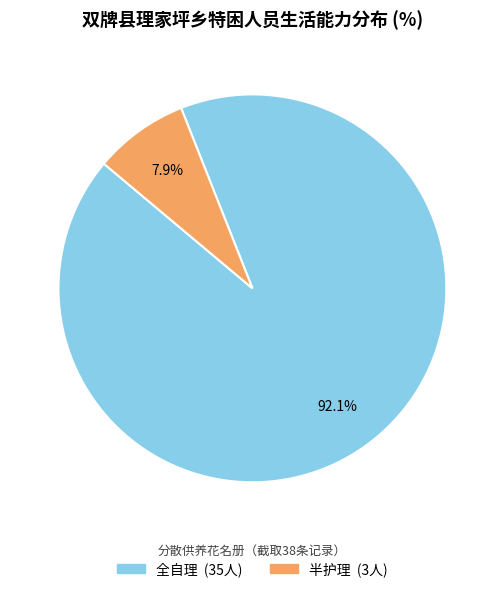

Is there a majority slice in this chart?

Yes